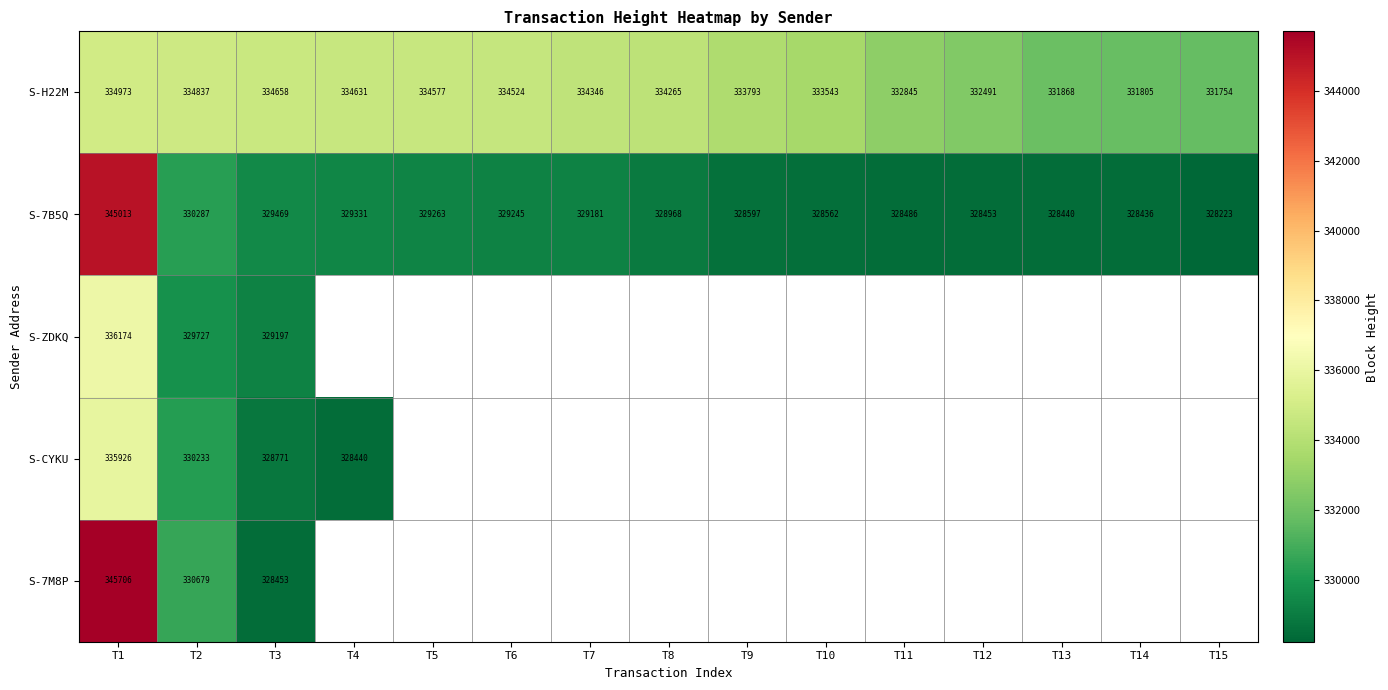

Between T14 and T8, which is larger?

T8